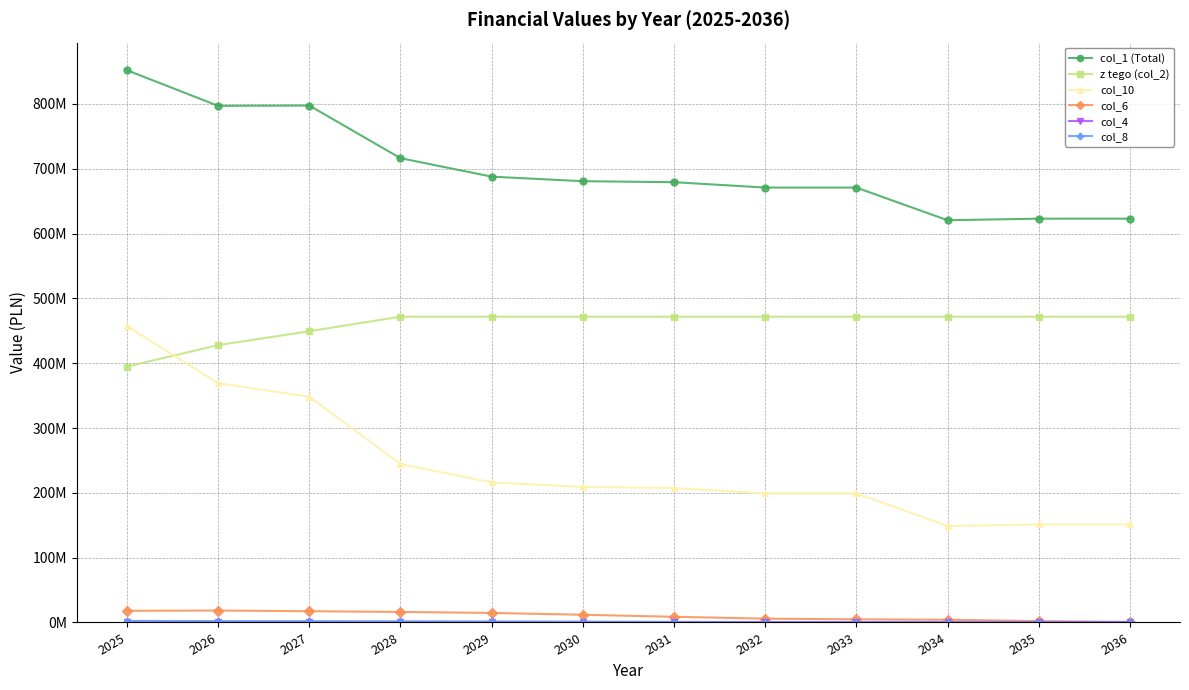

Reading left to right, transcribe all the data shown in this chart.

col_1 (Total): 2025=852066628.3	2026=797148121.2	2027=797592584.4	2028=716379858.0	2029=687880258.0	2030=680835958.0	2031=679347958.0	2032=671026858.0	2033=671034858.0	2034=620638958.0	2035=623034958.0	2036=623034958.0
z tego (col_2): 2025=394744364.8	2026=427944836.0	2027=449342078.0	2028=471809182.0	2029=471809182.0	2030=471809182.0	2031=471809182.0	2032=471809182.0	2033=471809182.0	2034=471809182.0	2035=471809182.0	2036=471809182.0
col_10: 2025=457322263.5	2026=369203285.2	2027=348250506.4	2028=244570676.0	2029=216071076.0	2030=209026776.0	2031=207538776.0	2032=199217676.0	2033=199225676.0	2034=148829776.0	2035=151225776.0	2036=151225776.0
col_6: 2025=18020000.0	2026=18393773.3	2027=17361452.2	2028=16250126.9	2029=14701817.4	2030=11894745.1	2031=8755171.1	2032=5879213.8	2033=4842194.6	2034=4218668.5	2035=2040197.0	2036=787338.0
col_4: 2025=1429730.9	2026=800125.8	2027=800125.8	2028=800125.8	2029=800125.8	2030=800125.8	2031=800125.8	2032=760163.4	2033=668066.8	2034=693347.1	2035=719583.9	2036=746813.6
col_8: 2025=2341172.3	2026=2131327.5	2027=1955681.9	2028=1753058.7	2029=1503235.3	2030=1152573.1	2031=747838.2	2032=487883.9	2033=233513.0	2034=0.0	2035=0.0	2036=0.0